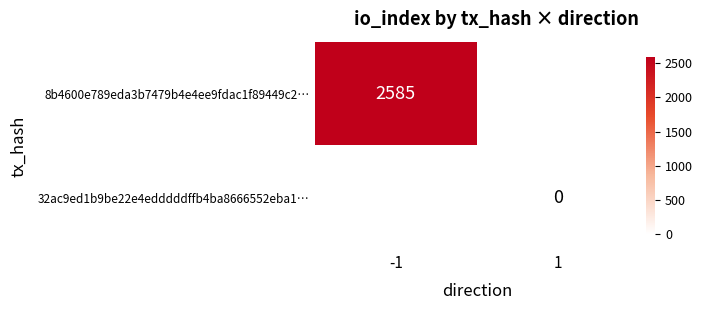

Which label corresponds to the smallest value in the chart?

1